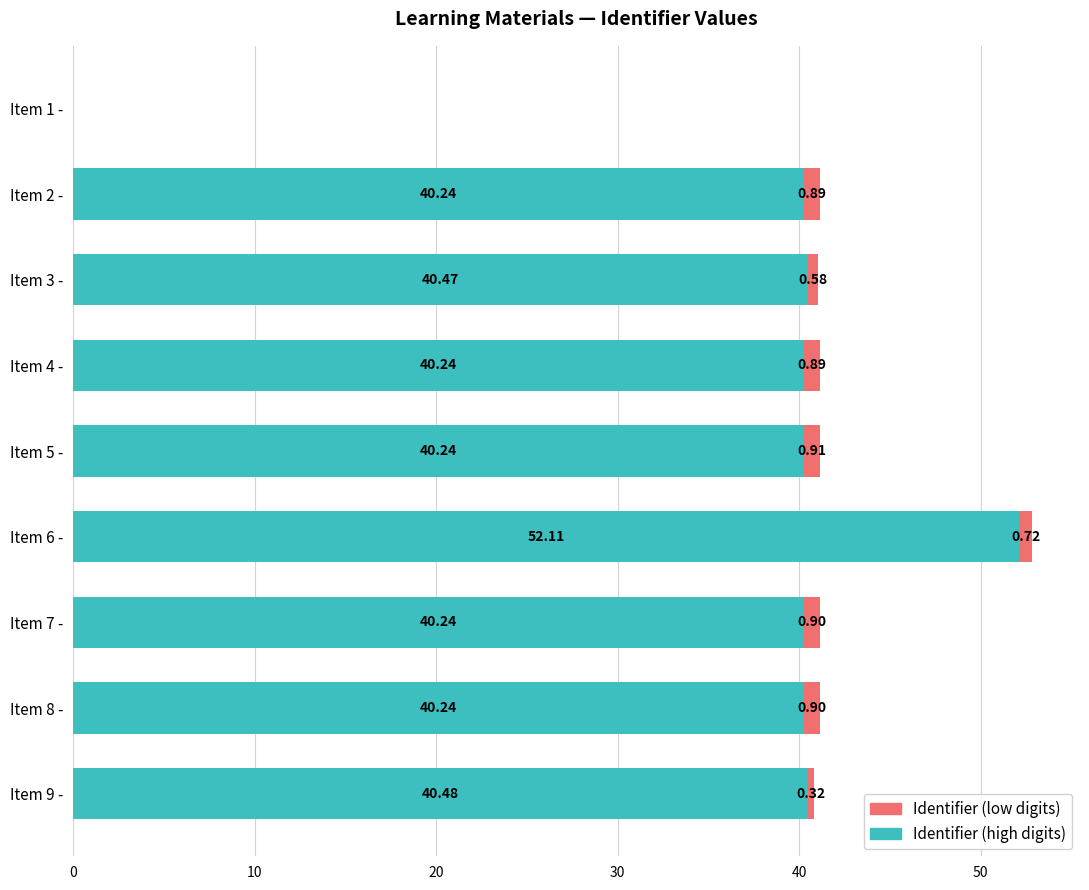

At which category is the sum across all series the highest?

Item 6 -